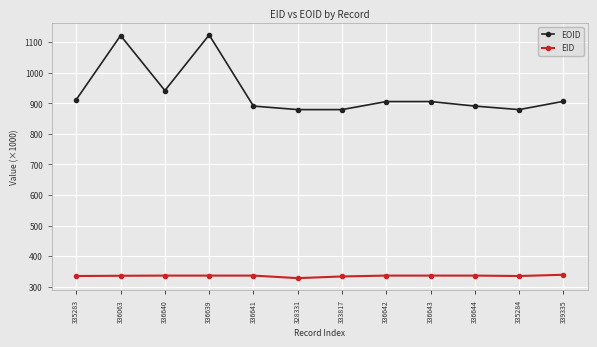

What is the label of the 7th point from the left?

333817